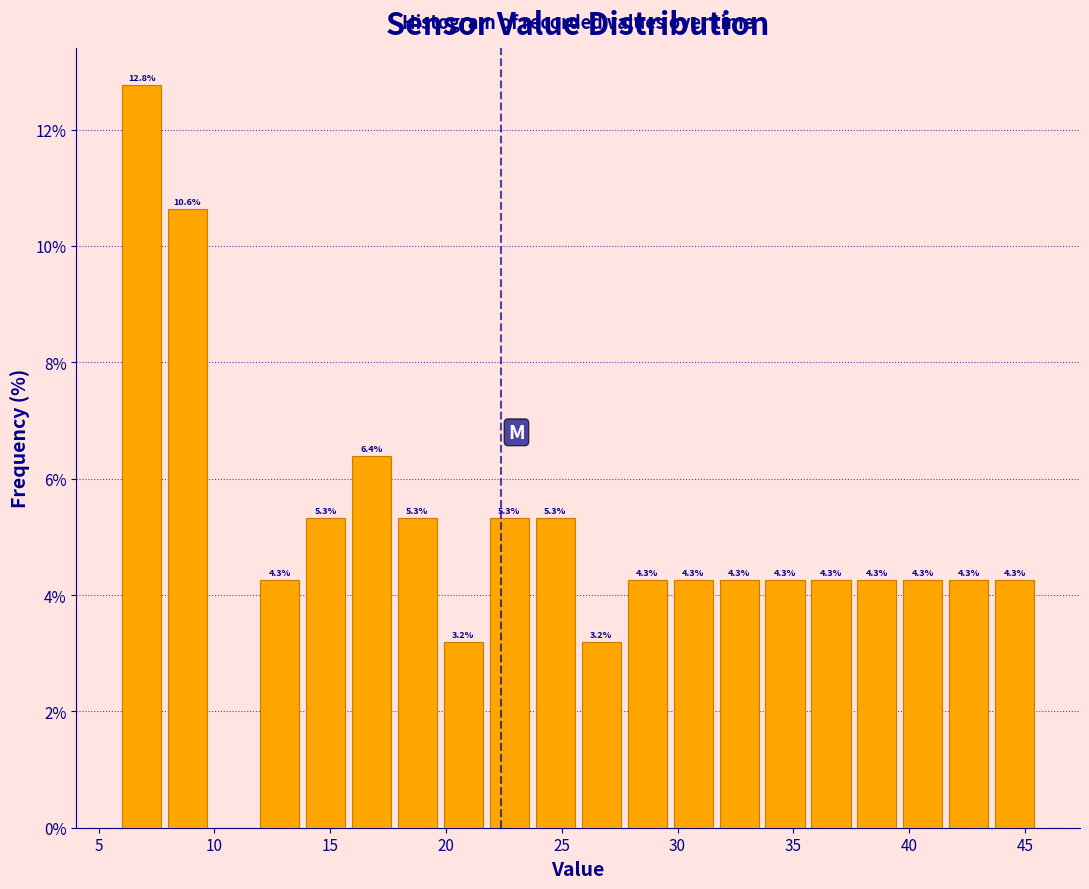

Around what value on the x-axis is the tallest bar? Give the approximate position of its centre, as read against the axis.

7.0